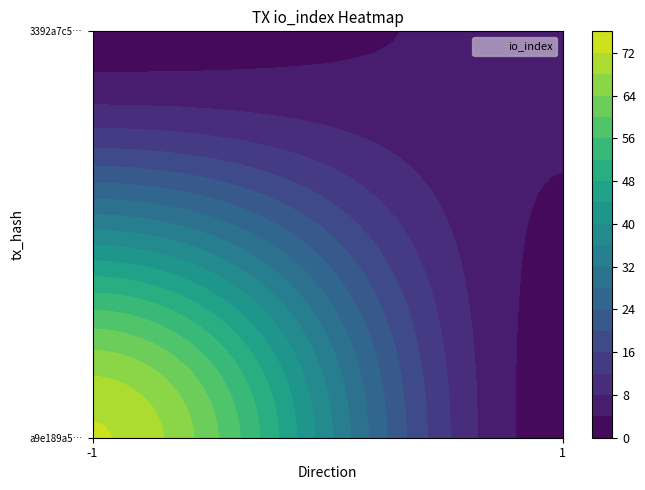

What is the sum of the 3392a7c53ac6e271a458ced39ceb103053204c9 values at direction and io_index?

6